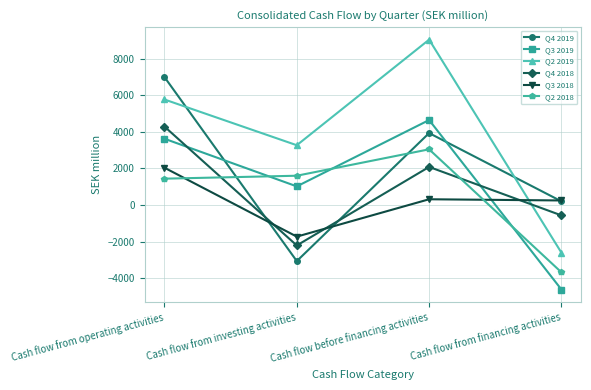

Rank the series at Cash flow from investing activities from highest to lowest value.

Q2 2019, Q2 2018, Q3 2019, Q3 2018, Q4 2018, Q4 2019